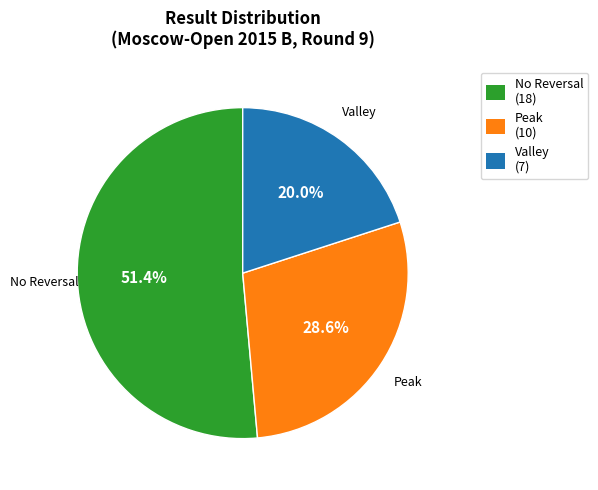

Rank the categories by value from lowest to highest.

Valley (7), Peak (10), No Reversal (18)